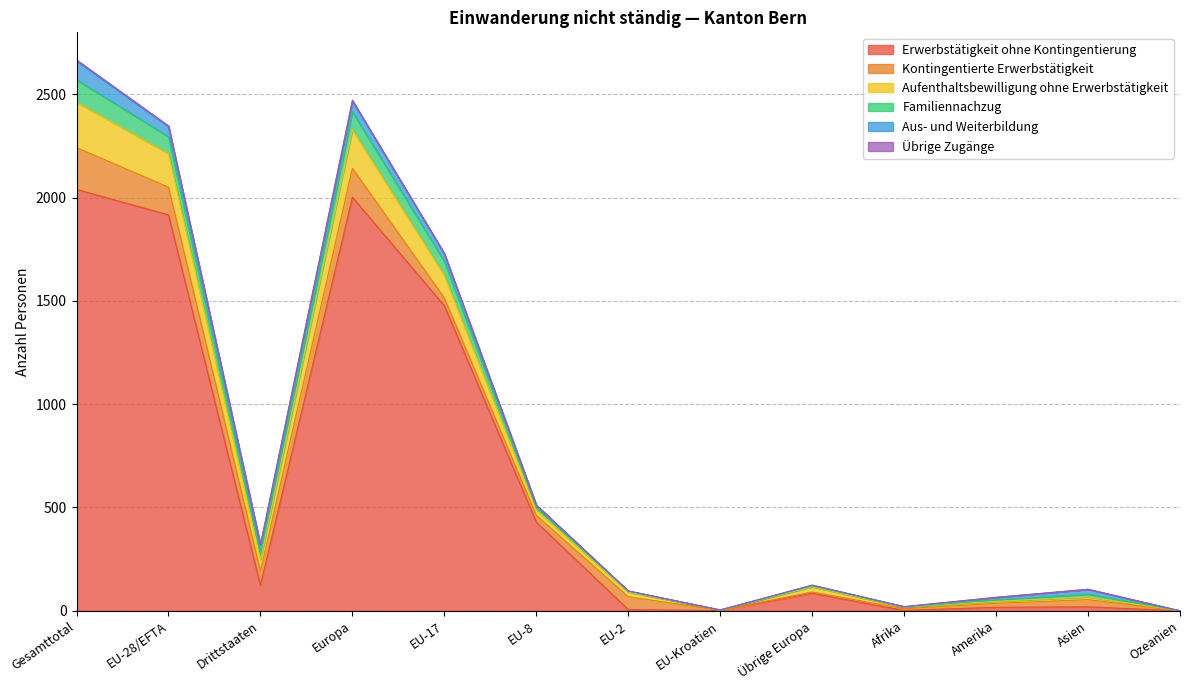

Does the chart display data point markers on the line(s)?

No